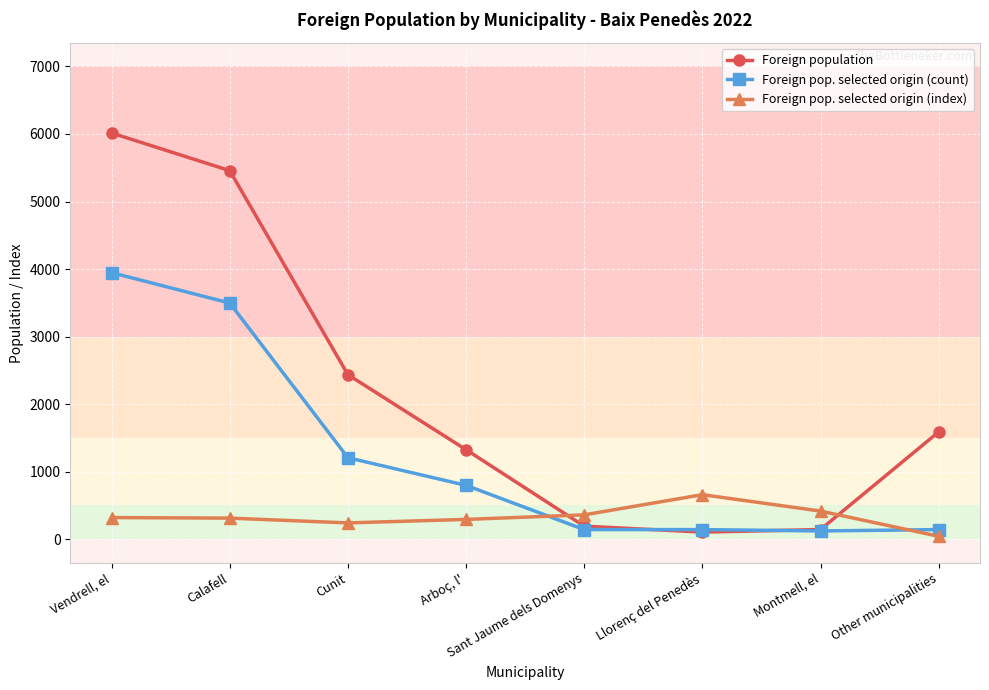

In Foreign pop. selected origin (index), how many points are lower than both neighbors (excluding endpoints)?

1